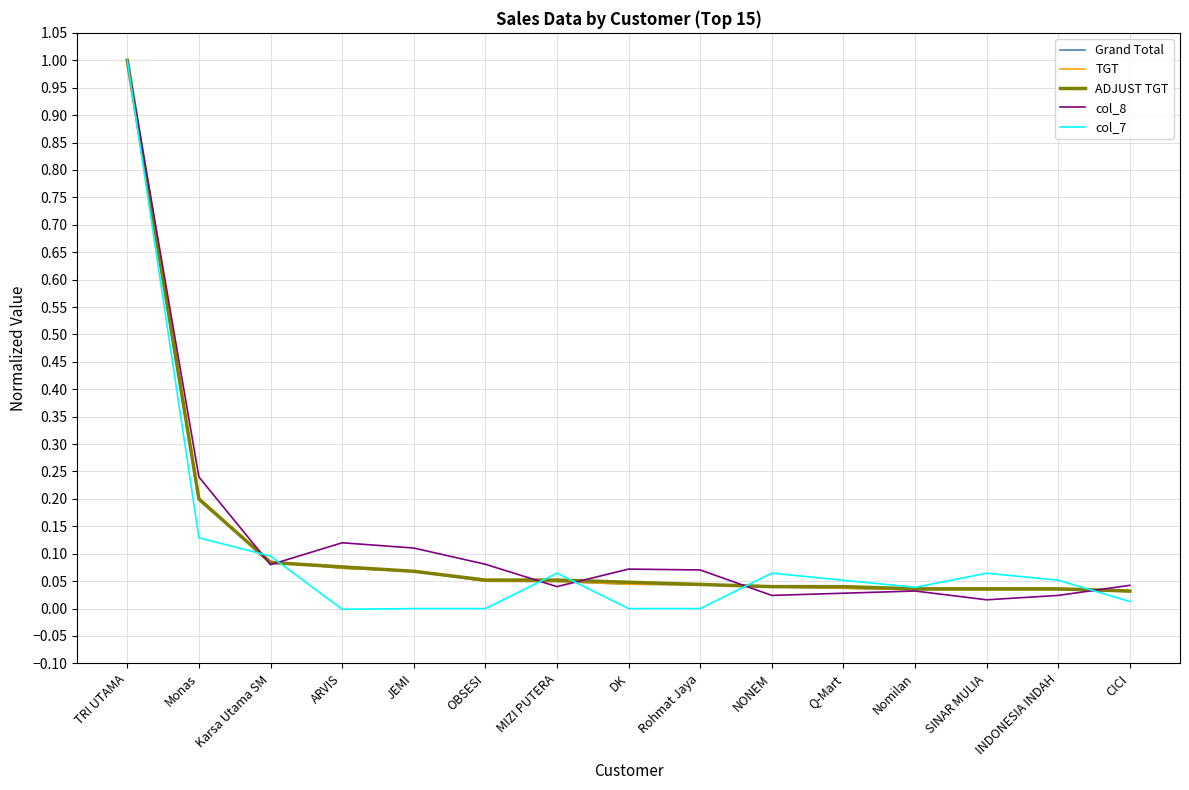

Between Monas and Rohmat Jaya, which series saw the biggest shift?

col_8